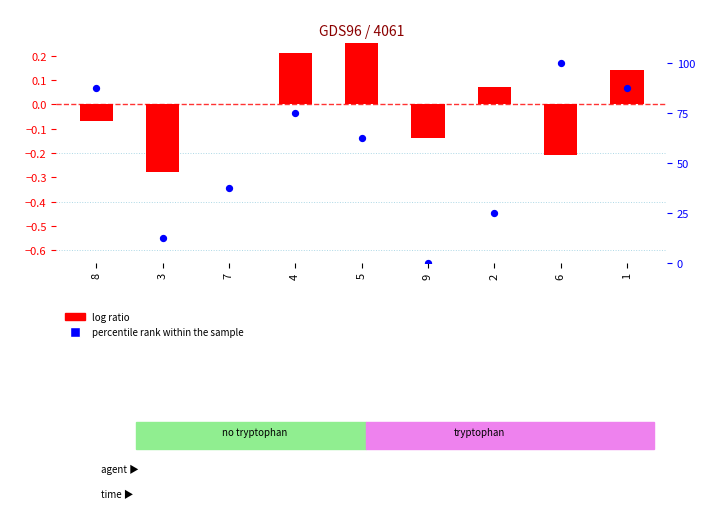

Which series has the widest spread of Y values?

percentile rank within the sample